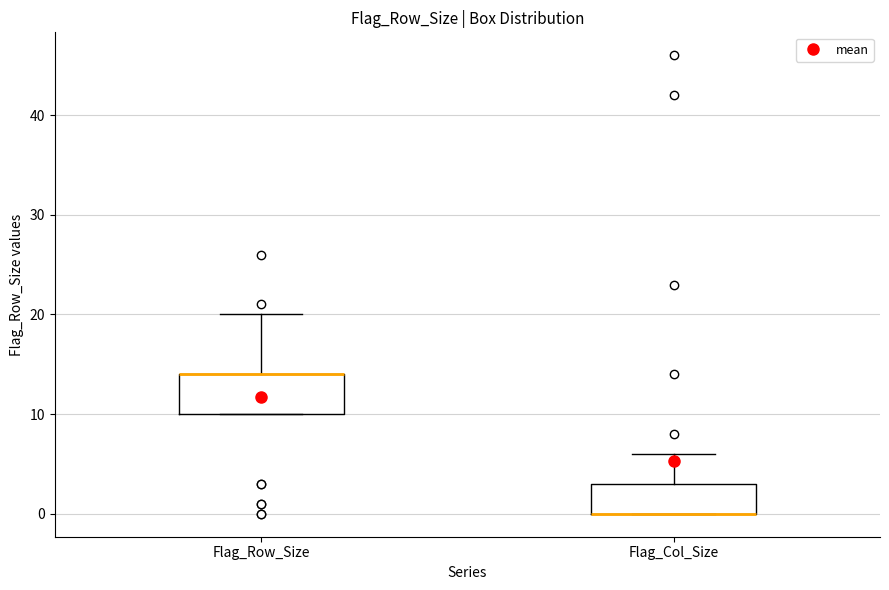

Where does the upper whisker of the box for Flag_Col_Size end on the y-axis? The values are not printed on the chart, so give them approximately, as read against the axis.

6